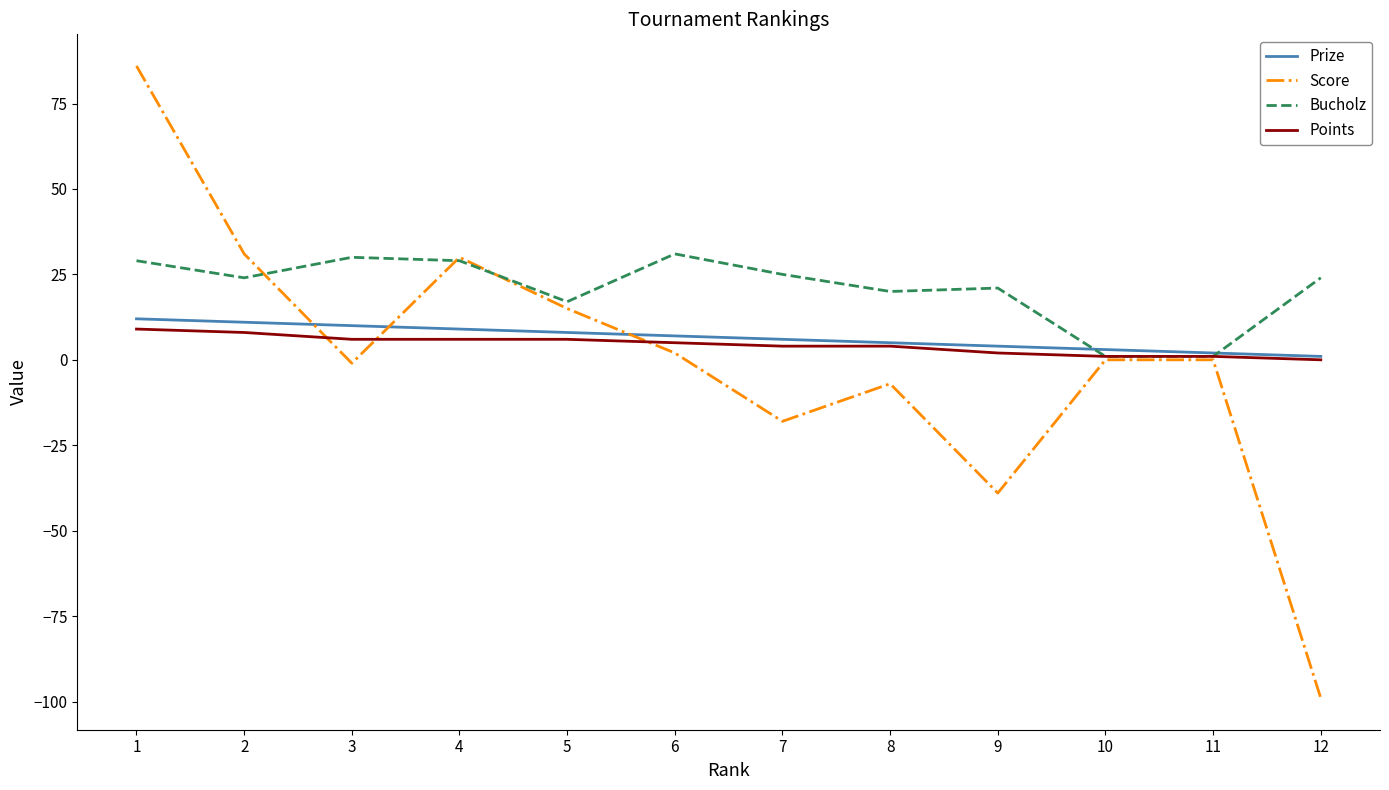

Reading right to left, transcribe all the data shown in this chart.

Prize: 12=1	11=2	10=3	9=4	8=5	7=6	6=7	5=8	4=9	3=10	2=11	1=12
Score: 12=-99	11=0	10=0	9=-39	8=-7	7=-18	6=2	5=15	4=30	3=-1	2=31	1=86
Bucholz: 12=24	11=1	10=1	9=21	8=20	7=25	6=31	5=17	4=29	3=30	2=24	1=29
Points: 12=0	11=1	10=1	9=2	8=4	7=4	6=5	5=6	4=6	3=6	2=8	1=9